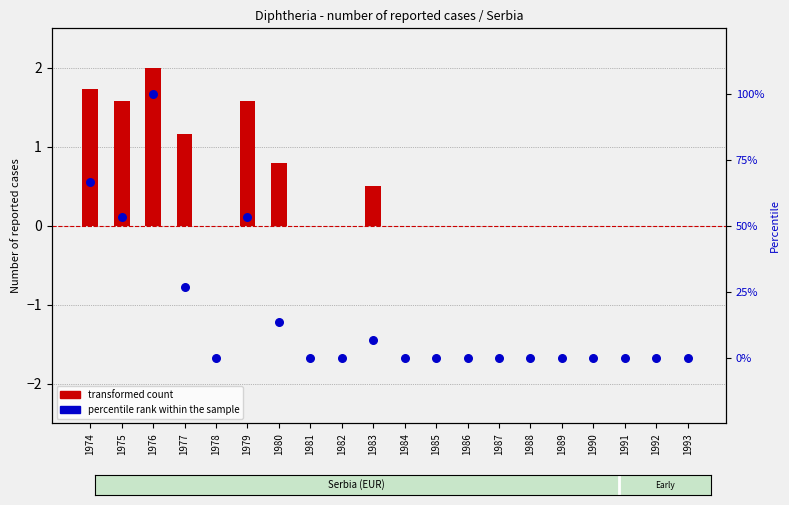

Which series contains the lowest Y value?

transformed count